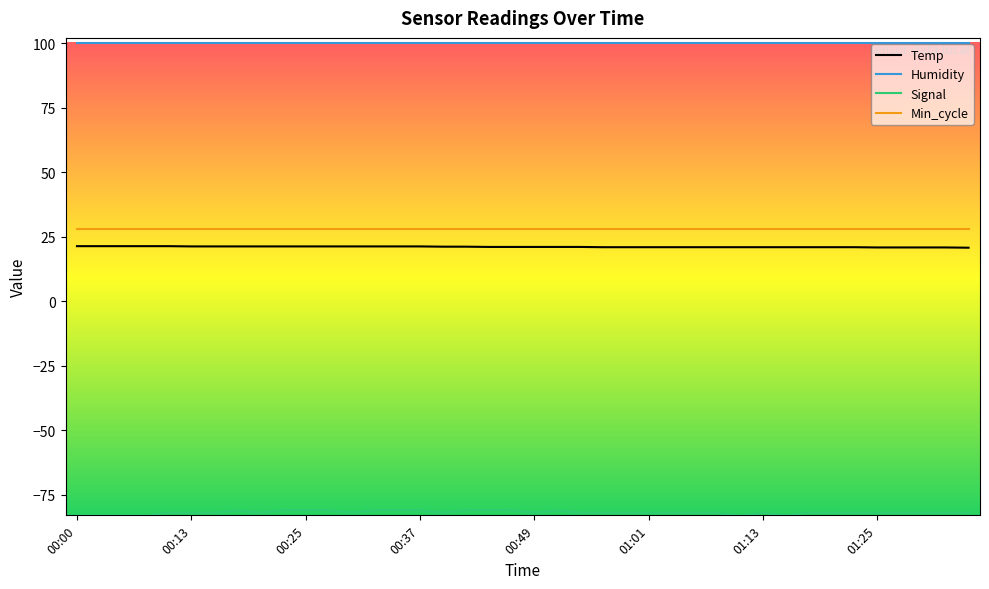

What is the lowest value of the Humidity series?

99.9